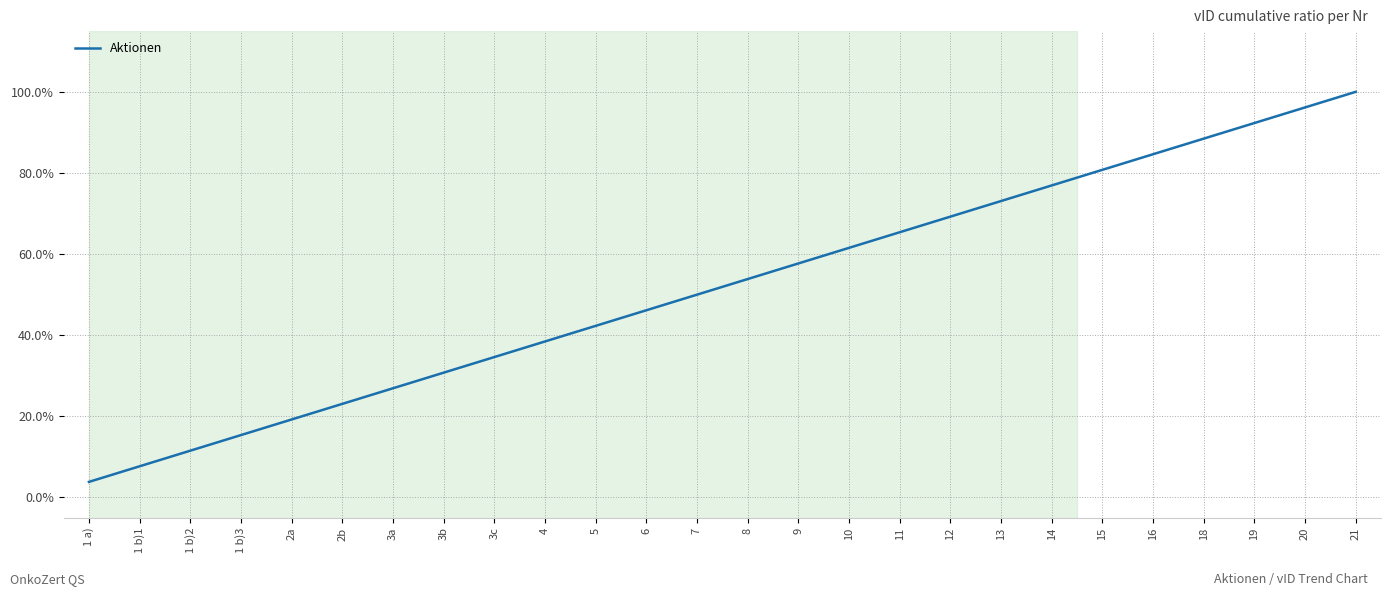

Does the chart have visible grid lines?

Yes